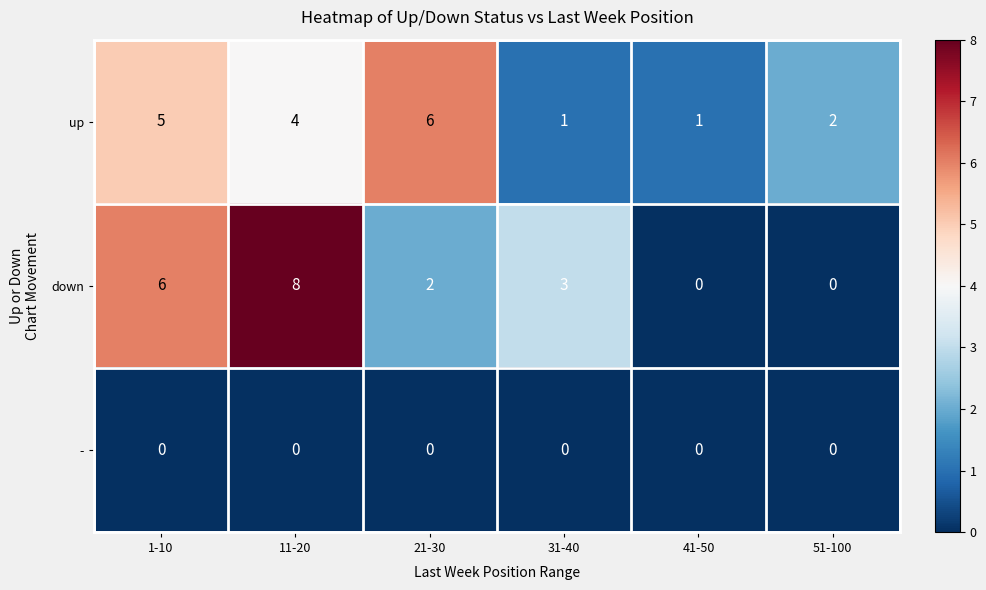

Count the number of categories in the chart.

6